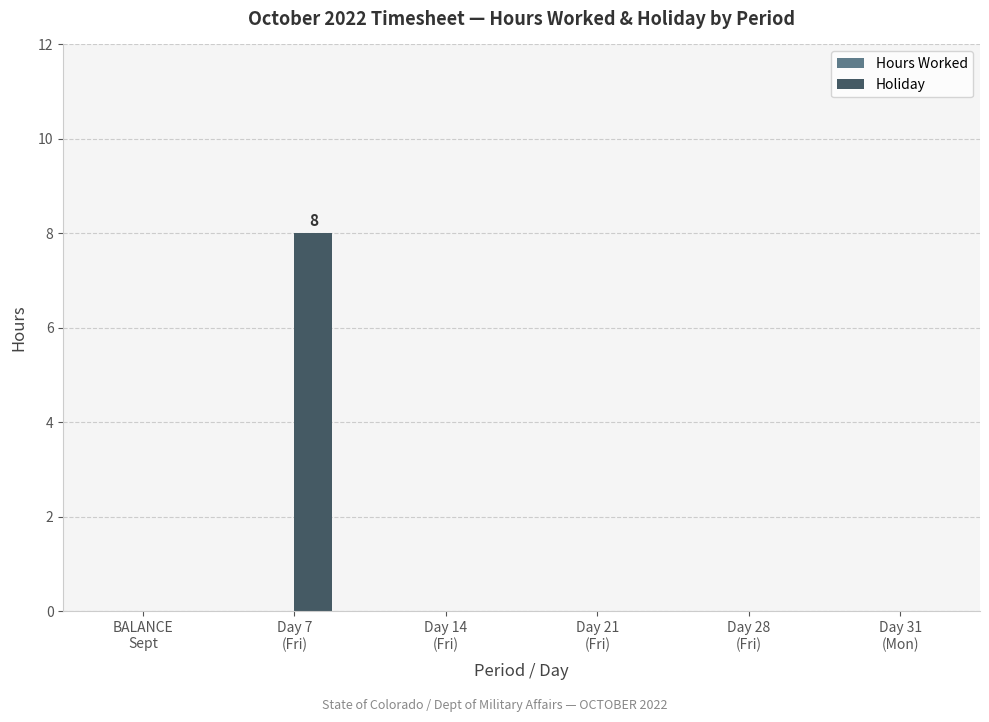

What is the sum of all values?

8